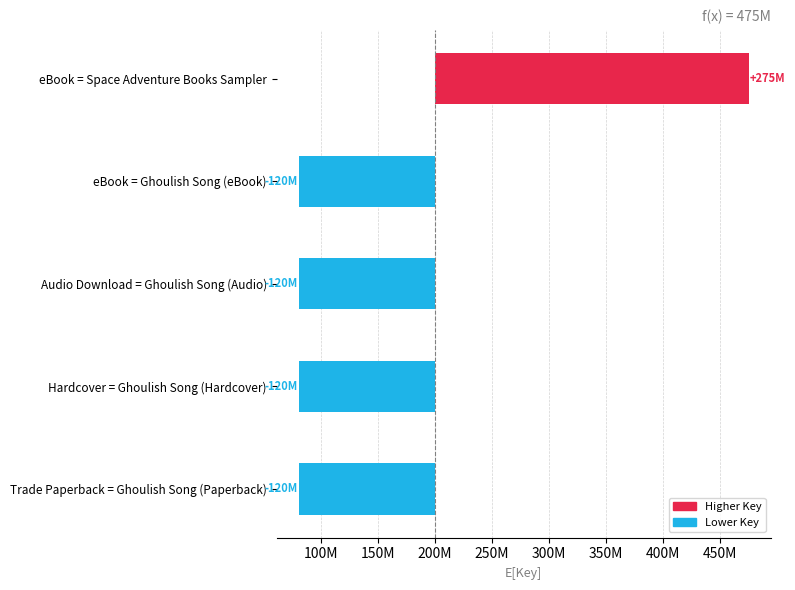

The value at eBook = Space Adventure Books Sampler is 405459297. True or false?

False